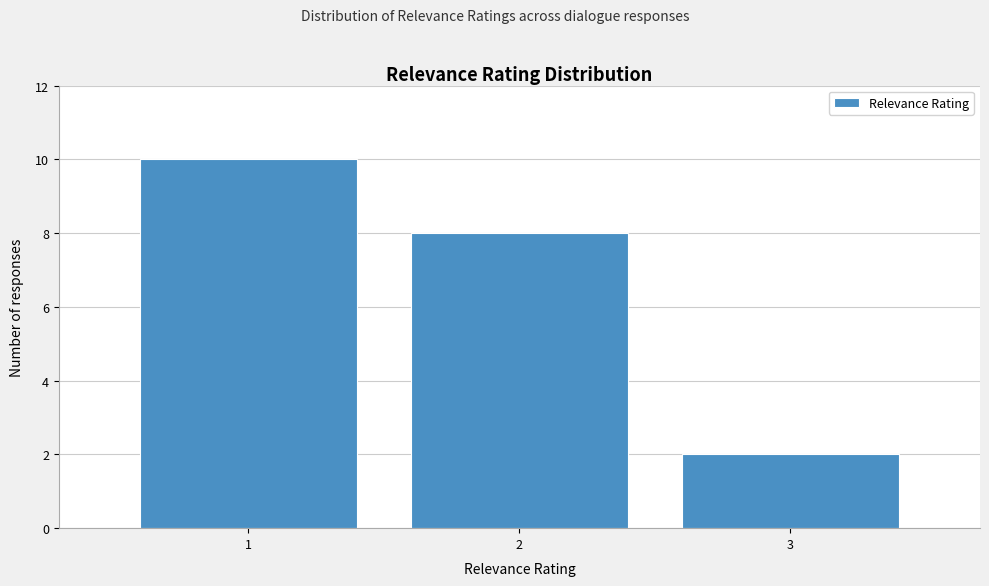

Over which range of the x-axis is the bar tallest?

0.5 to 1.5